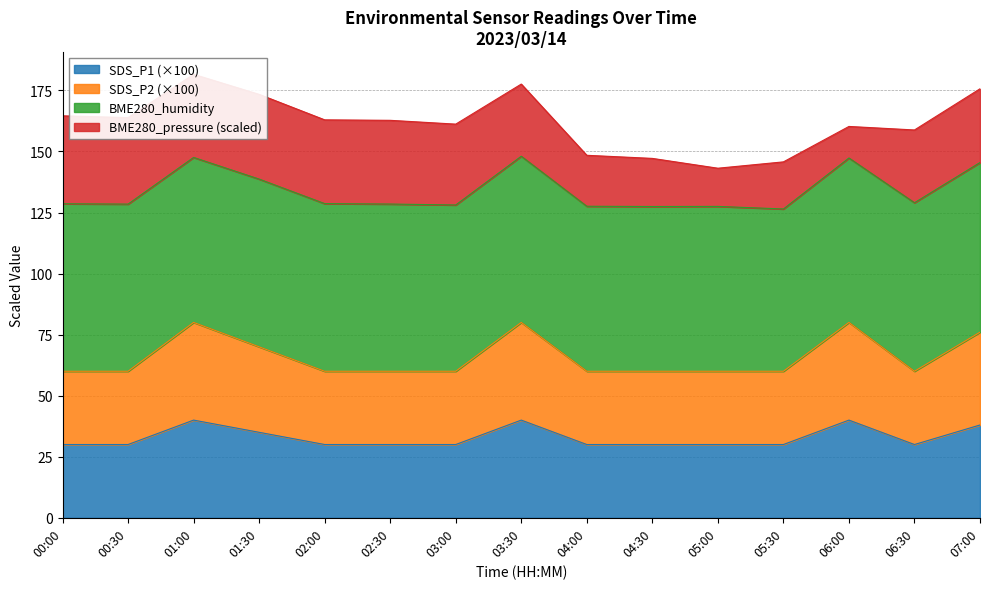

What is the lowest value of the SDS_P1 (×100) series?

30